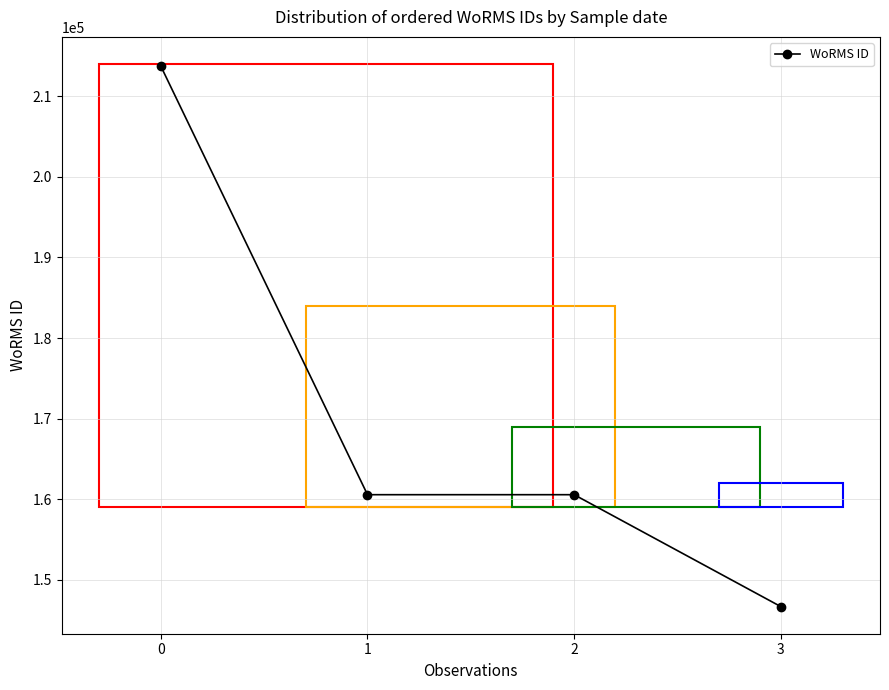

Which label corresponds to the smallest value in the chart?

3